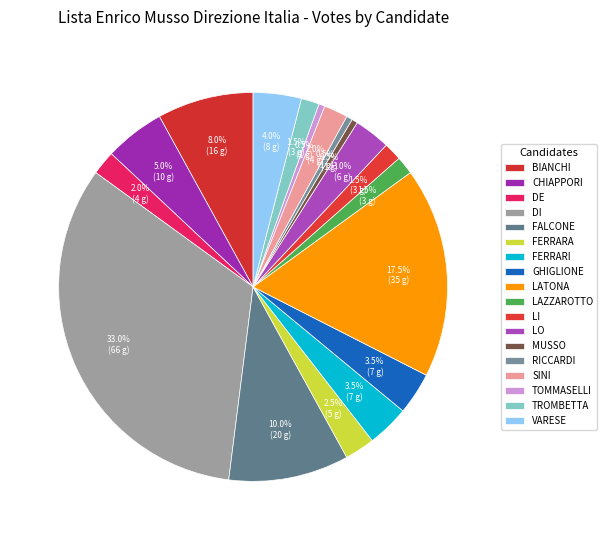

Count the number of slices in the pie.

18